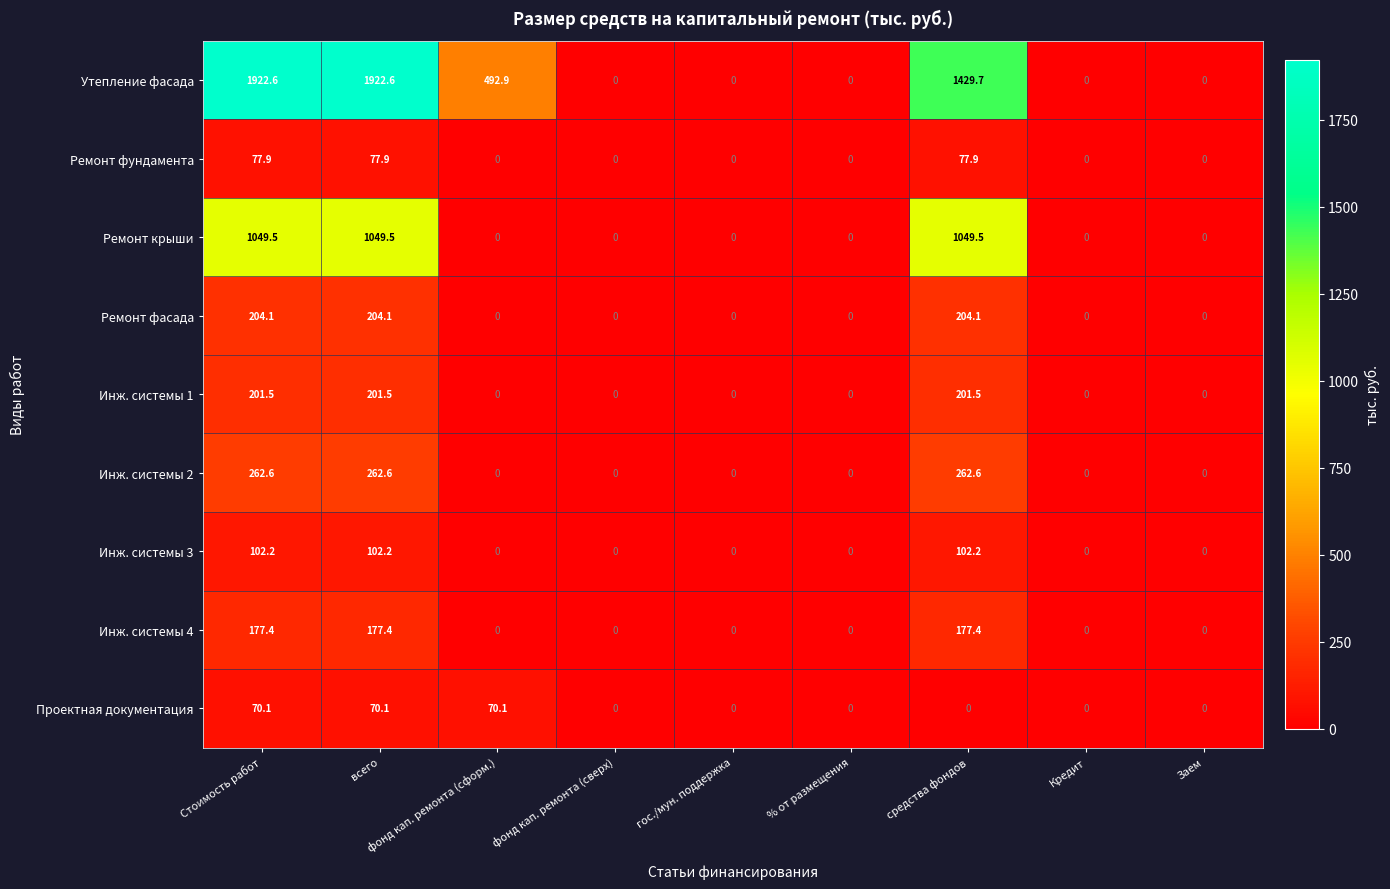

How many series are shown in this chart?

9